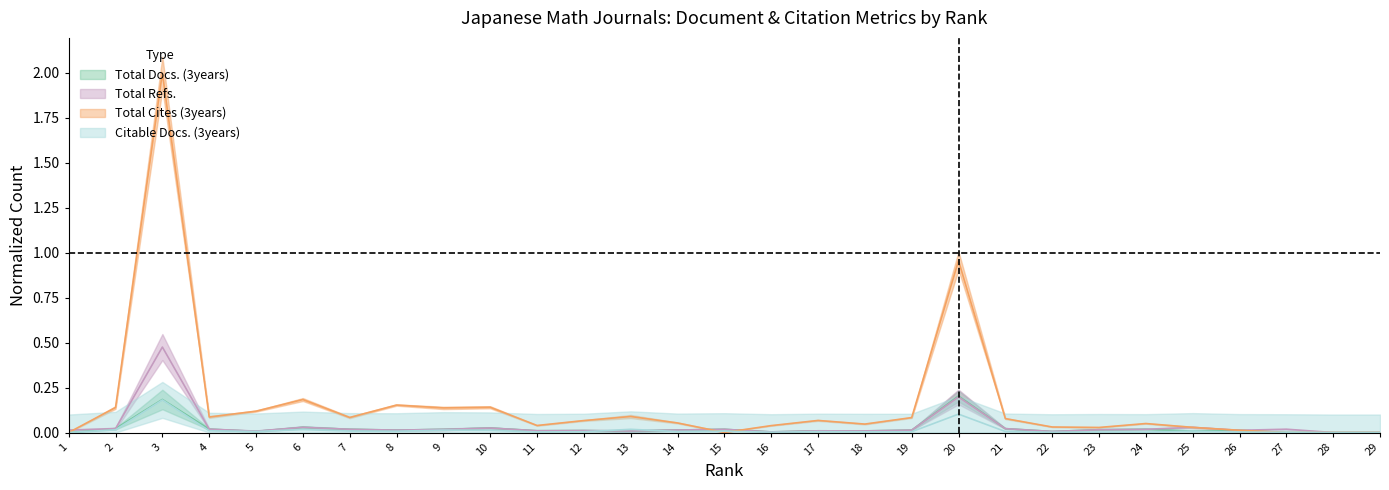

At how many categories does at least one series exceed 1?

1